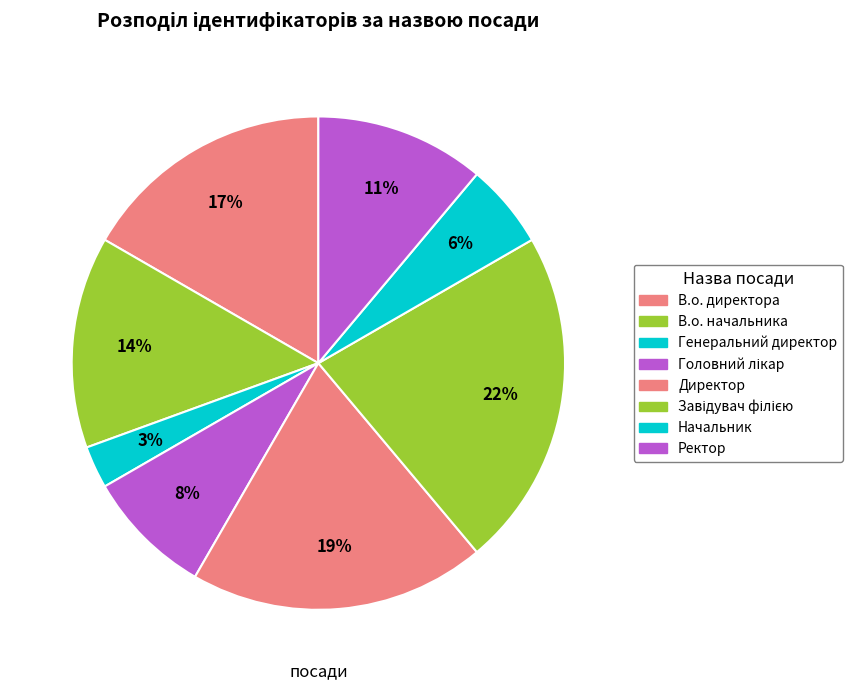

Is it true that Завідувач філією is 22% of the pie?

True